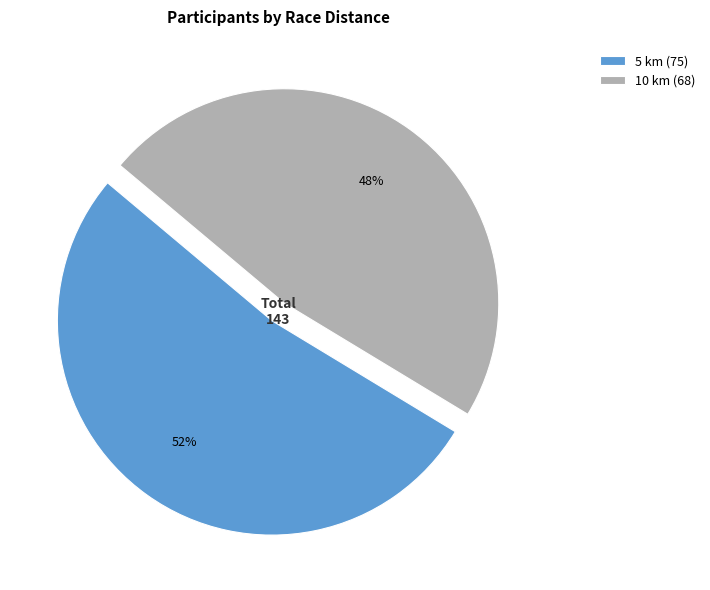

Is the sum of 10 km (68) and 5 km (75) greater than half?

Yes